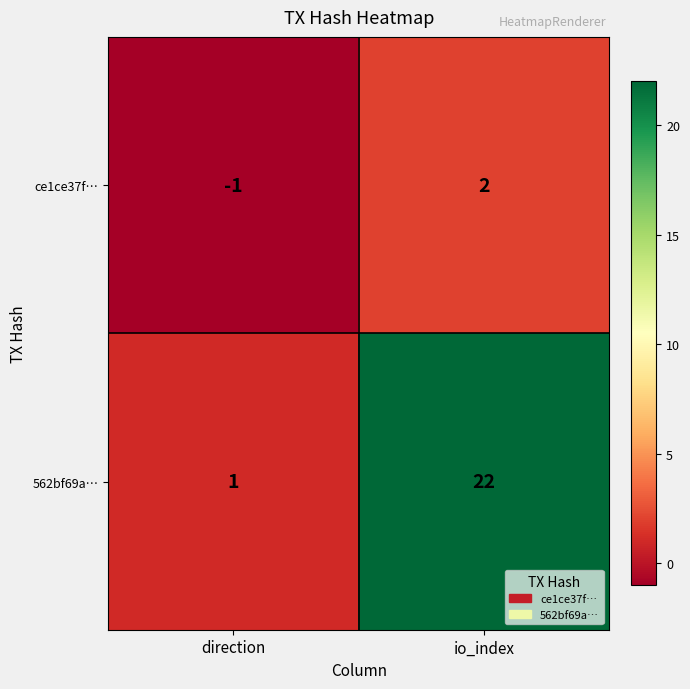

At io_index, list the series in order from largest to smallest.

562bf69a…, ce1ce37f…